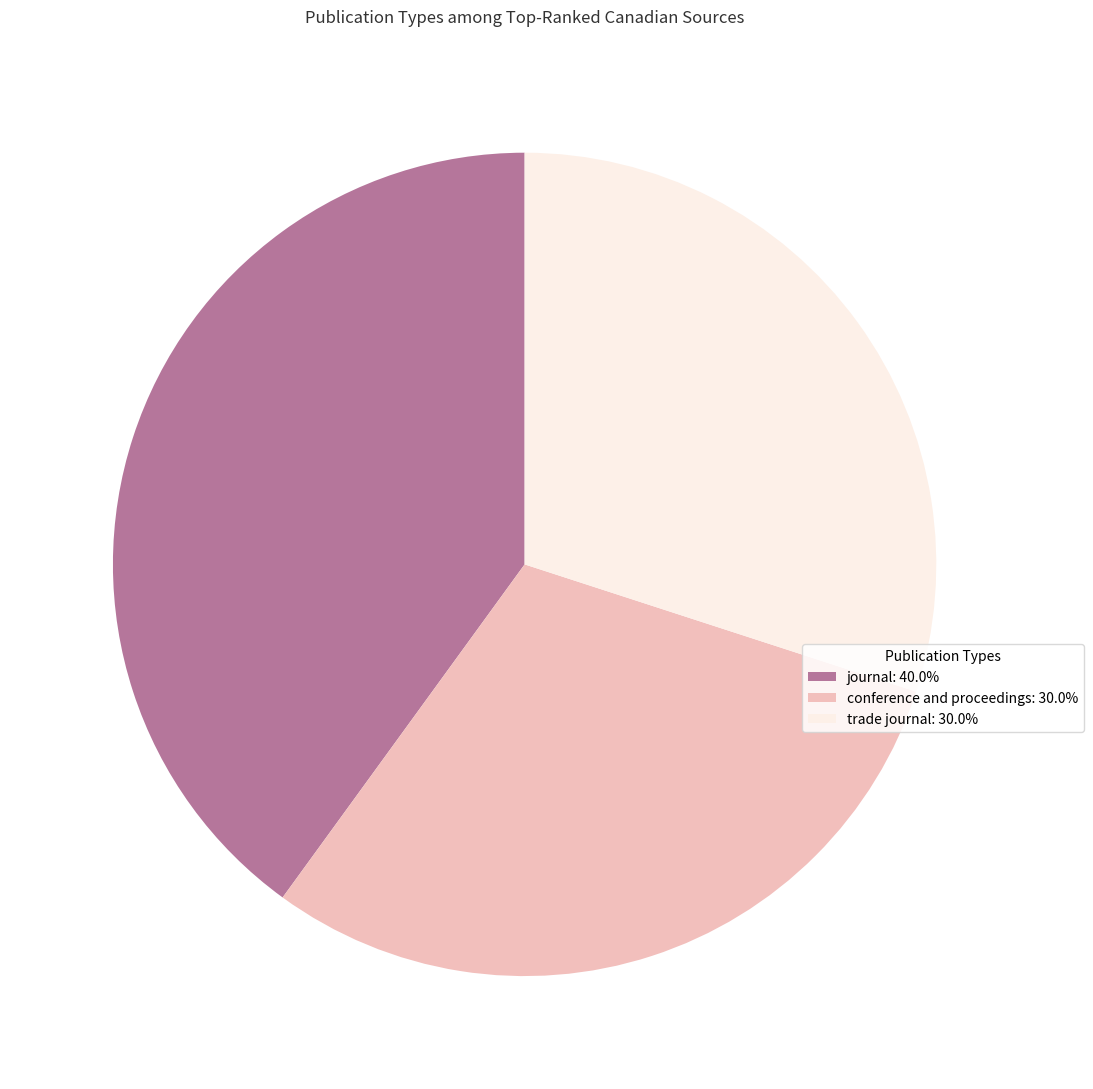

Do trade journal and conference and proceedings together represent more than half of the pie?

Yes